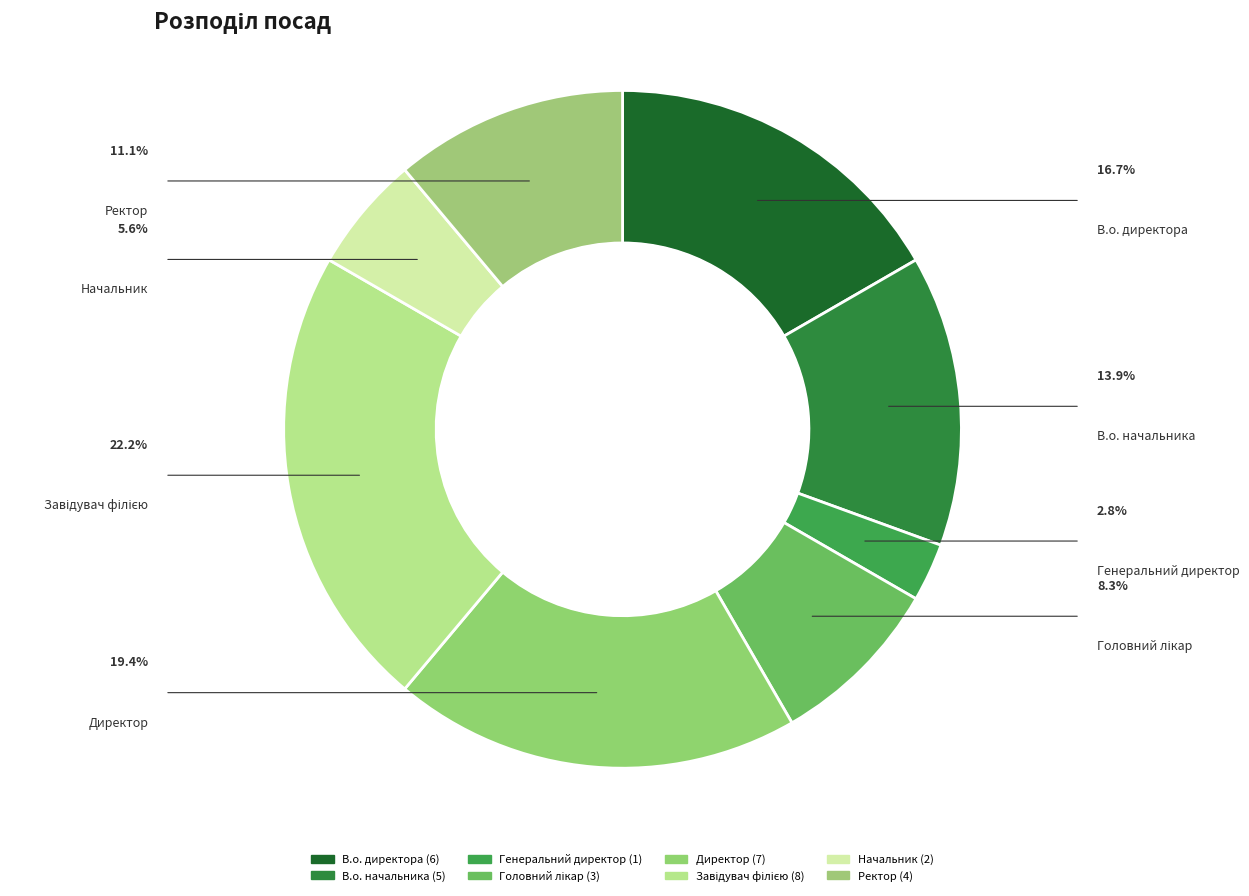

Does any single category account for the majority?

No